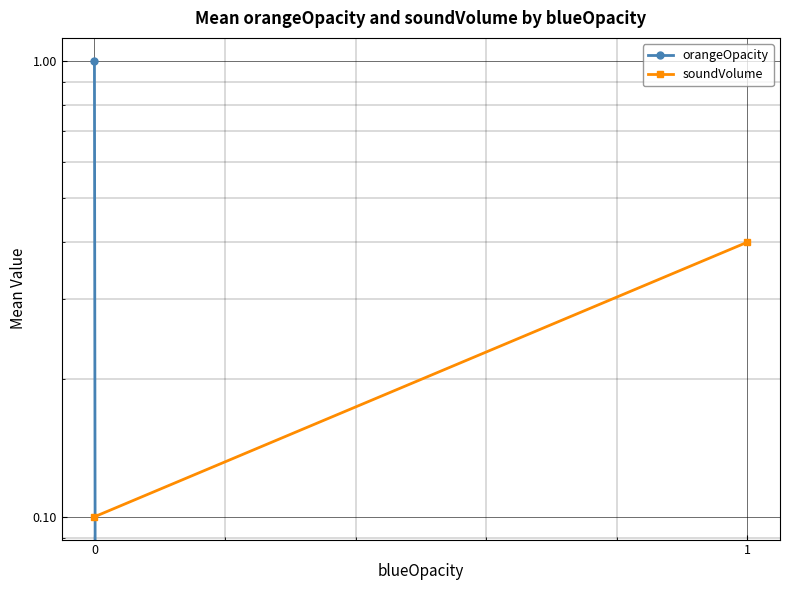

Is the value of soundVolume at 0 greater than the value of orangeOpacity at 1?

Yes